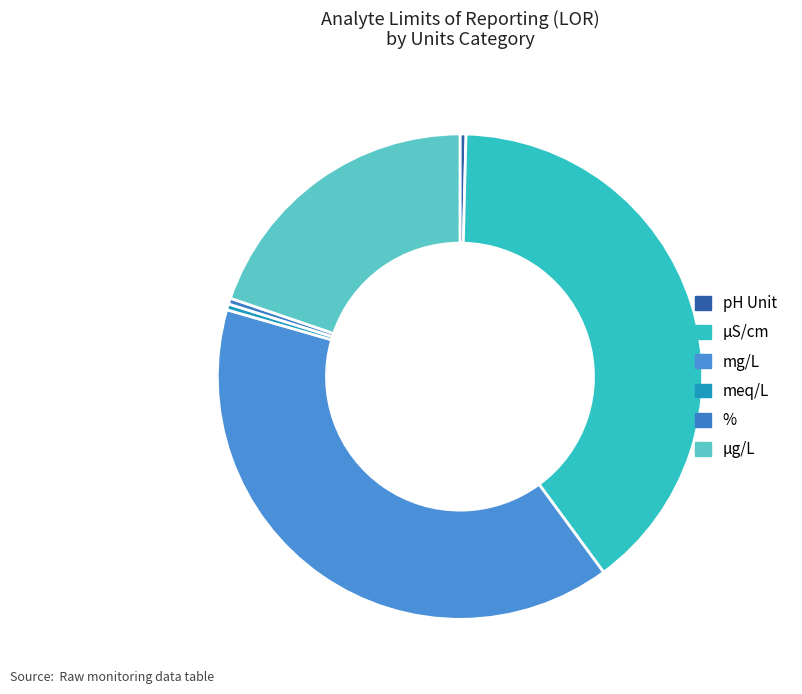

Does any single category account for the majority?

No